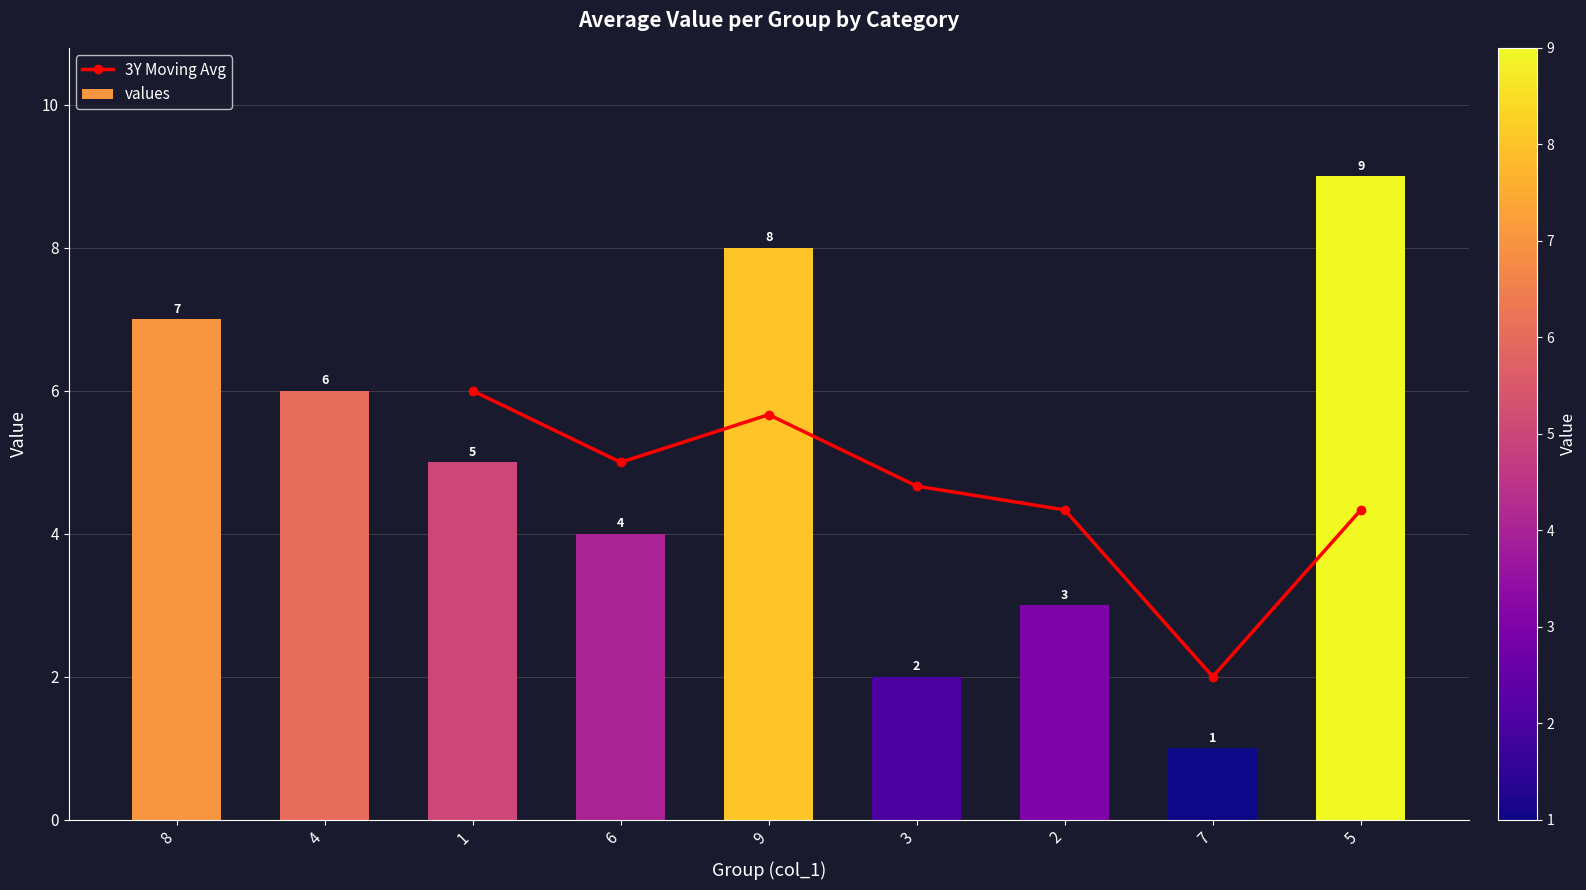

Reading left to right, transcribe all the data shown in this chart.

8=7	4=6	1=5	6=4	9=8	3=2	2=3	7=1	5=9